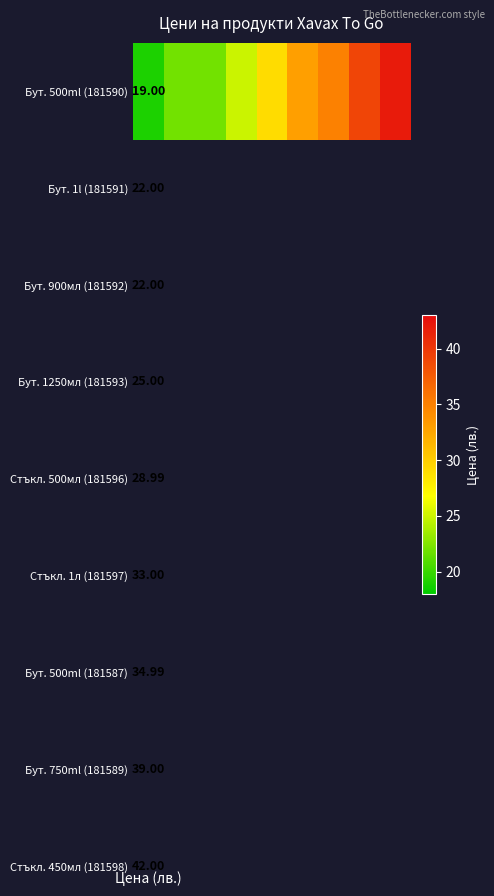

What is the minimum value shown in the chart?

19.0